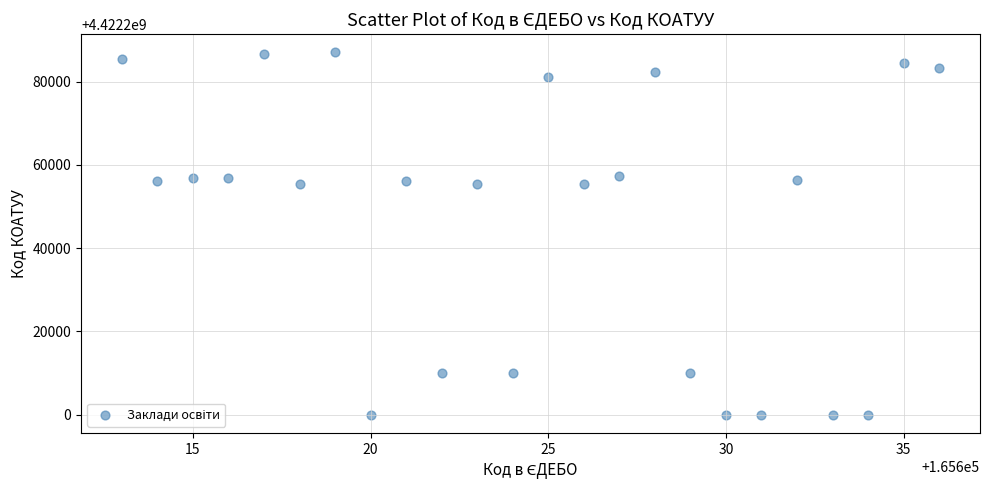

What is the range of Y values (max minus min)?

87001